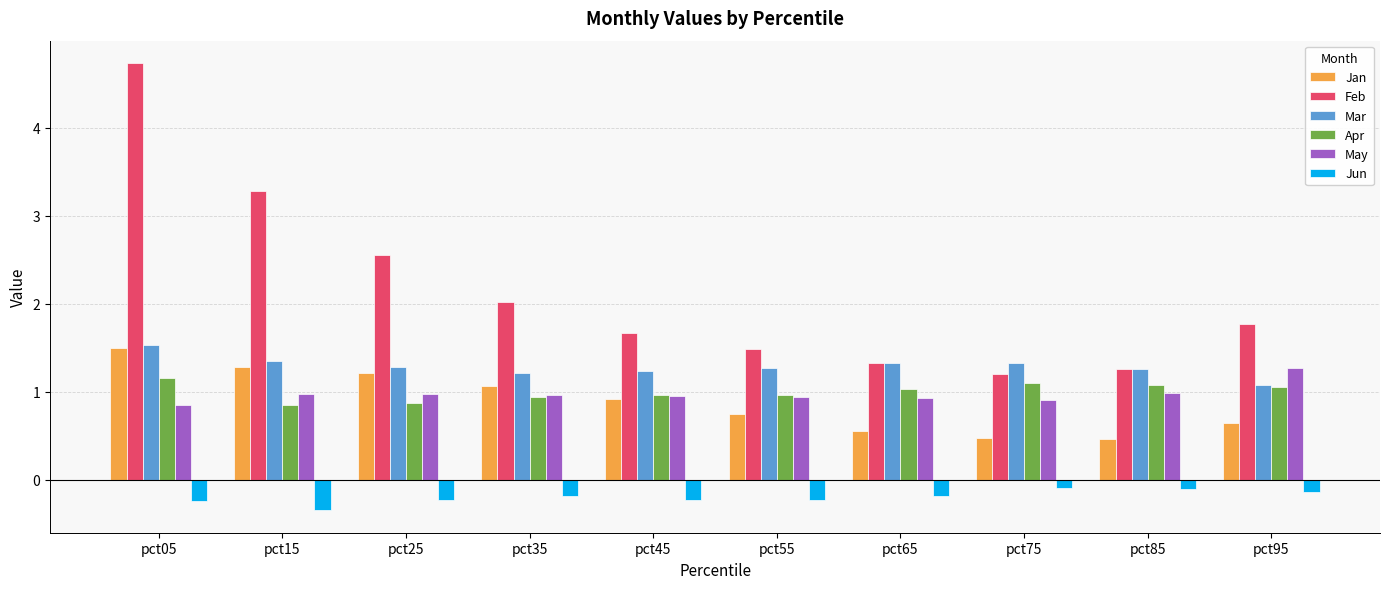

What is the value of the Feb bar at the 9th from the left?

1.3